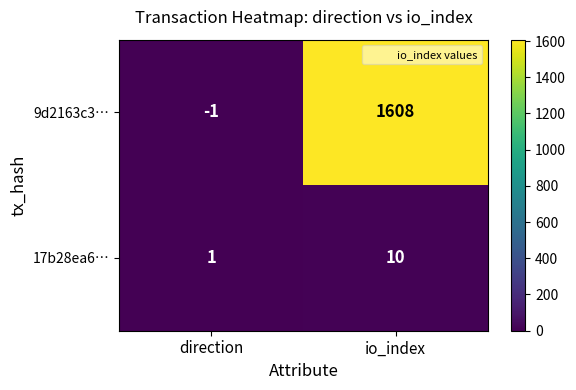

Reading left to right, transcribe all the data shown in this chart.

9d2163c3…: -1	1608
17b28ea6…: 1	10